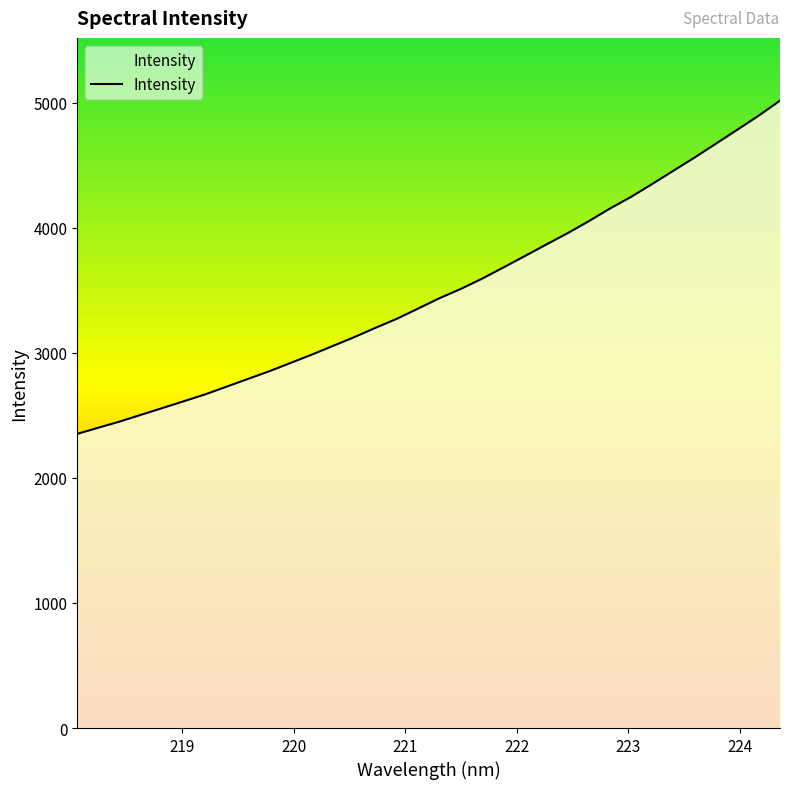

How many lines are shown in the chart?

1